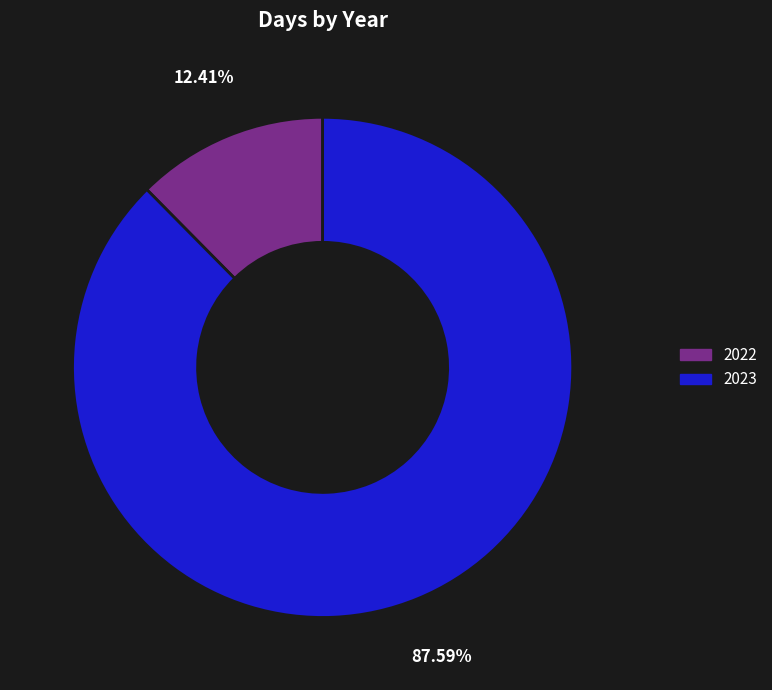

Combined, do 2023 and 2022 account for over 50%?

Yes